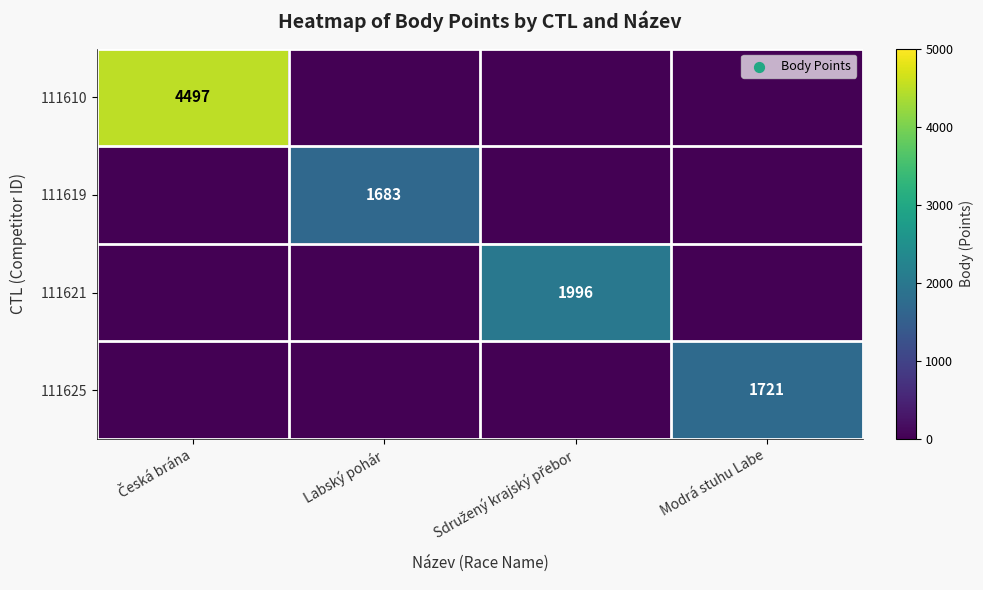

Which label corresponds to the largest value in the chart?

Česká brána